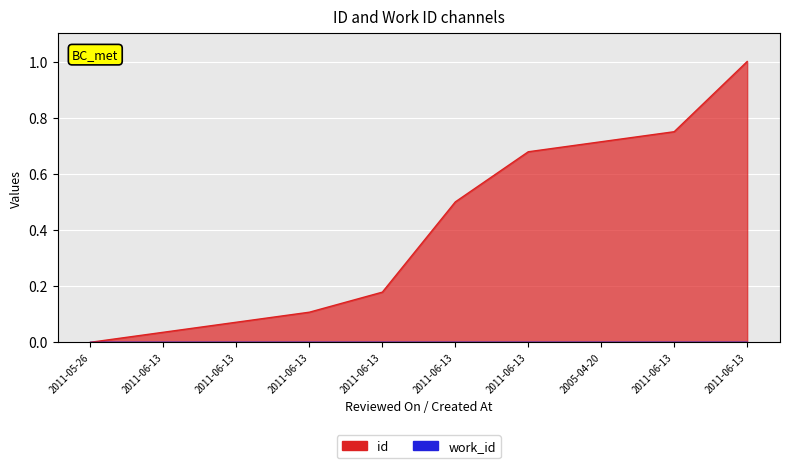

Reading left to right, extract all data points from this chart.

0.0	0.0	0.1	0.1	0.2	0.5	0.7	0.7	0.8	1.0